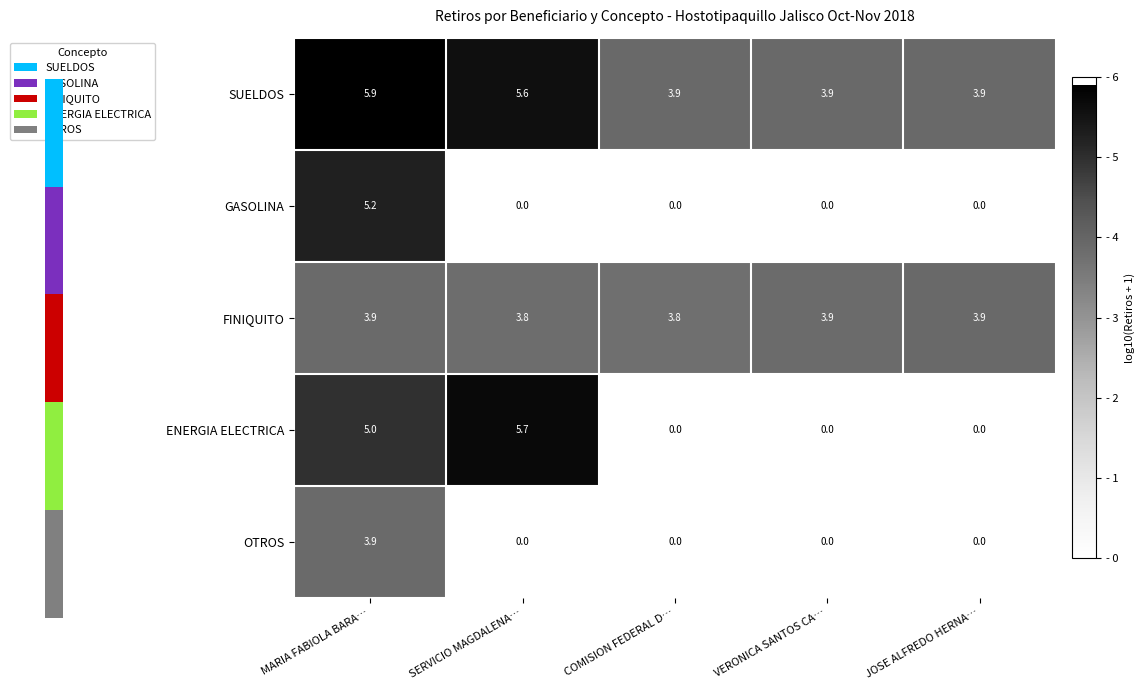

What is the average value of the FINIQUITO series?

3.9